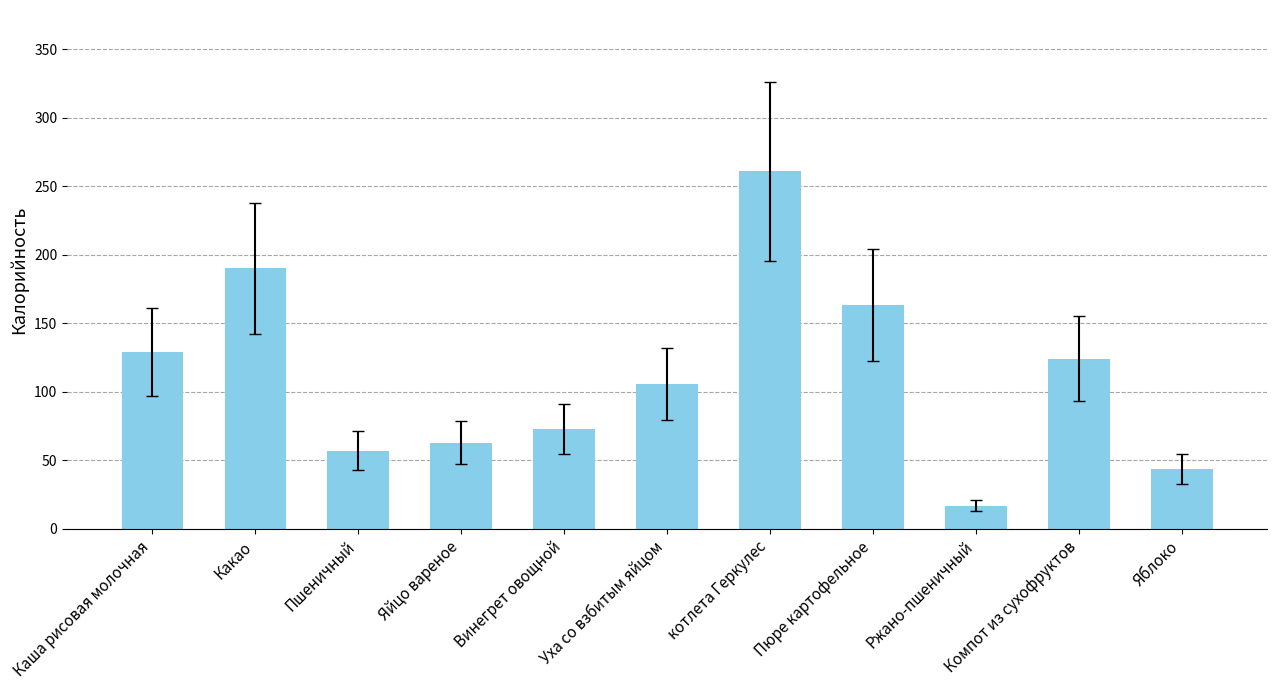

What is the label of the 7th bar from the right?

Винегрет овощной